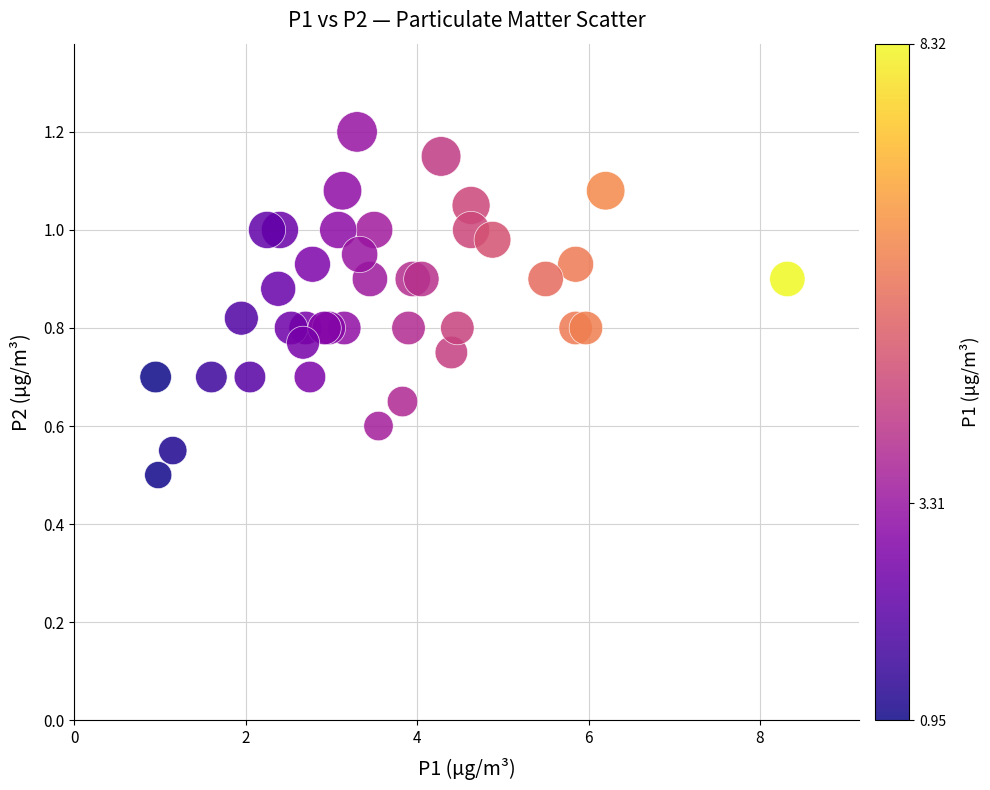

What Y value in the scatter plot is closest to 0?

0.5